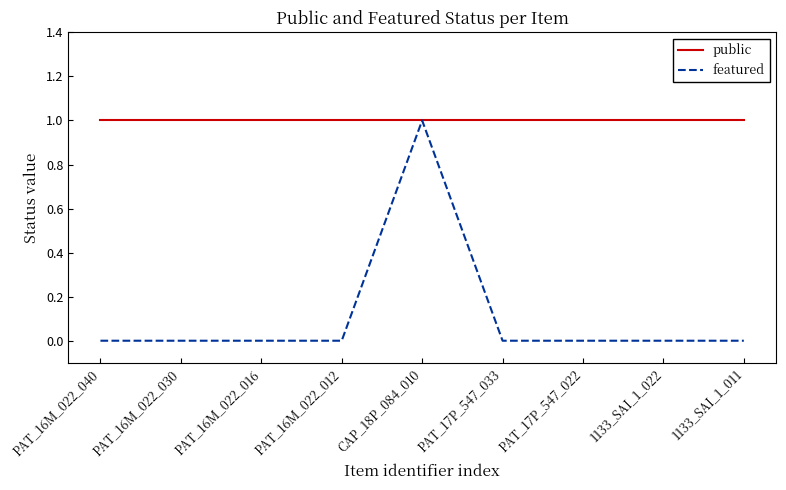

What position from the right is PAT_17P_547_022?

3